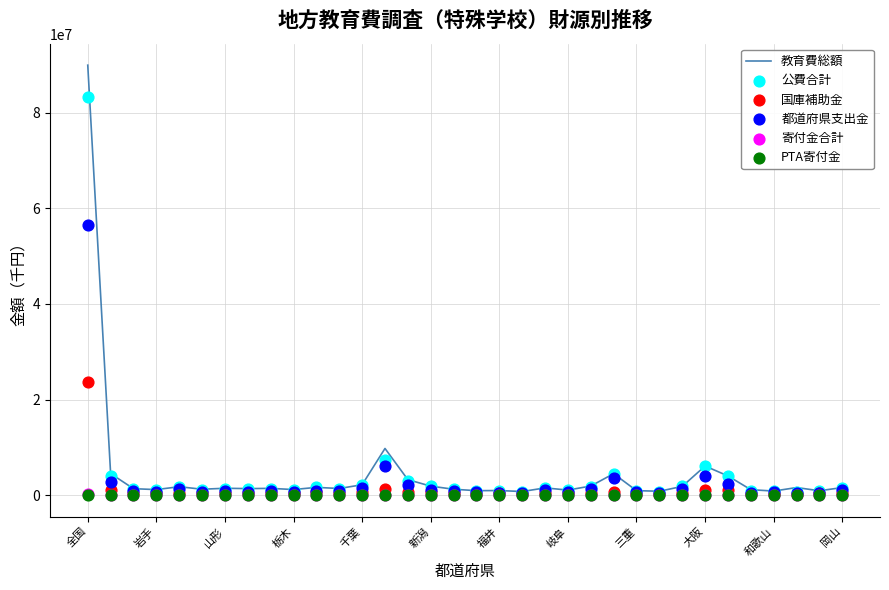

Which series reaches the minimum Y coordinate?

寄付金合計